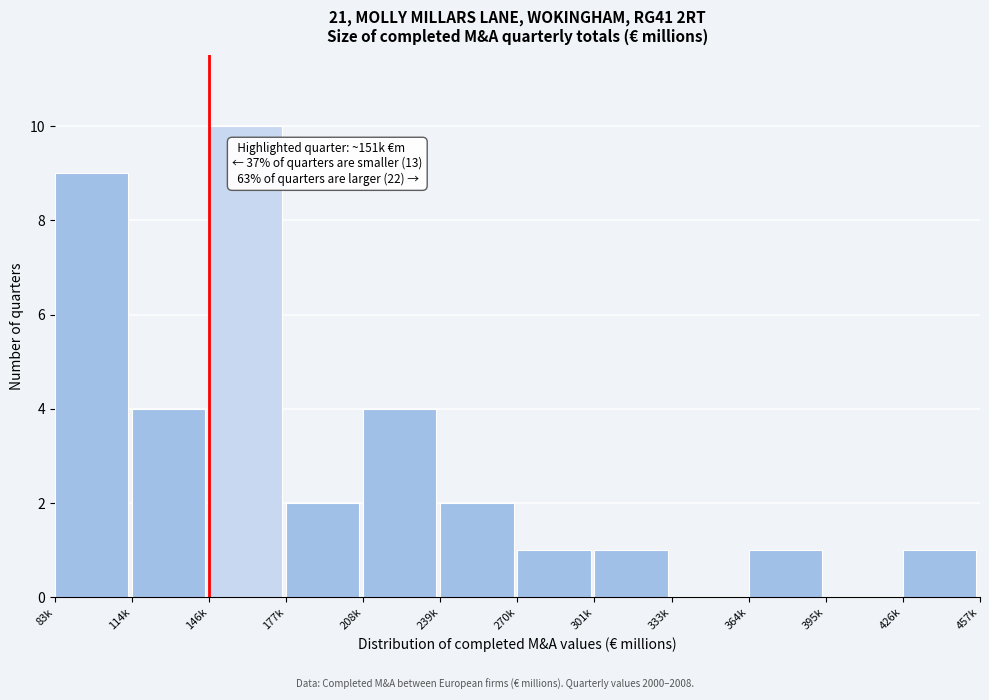

Reading left to right, transcribe all the data shown in this chart.

83k=9	114k=4	146k=10	177k=2	208k=4	239k=2	270k=1	301k=1	333k=0	364k=1	395k=0	426k=1